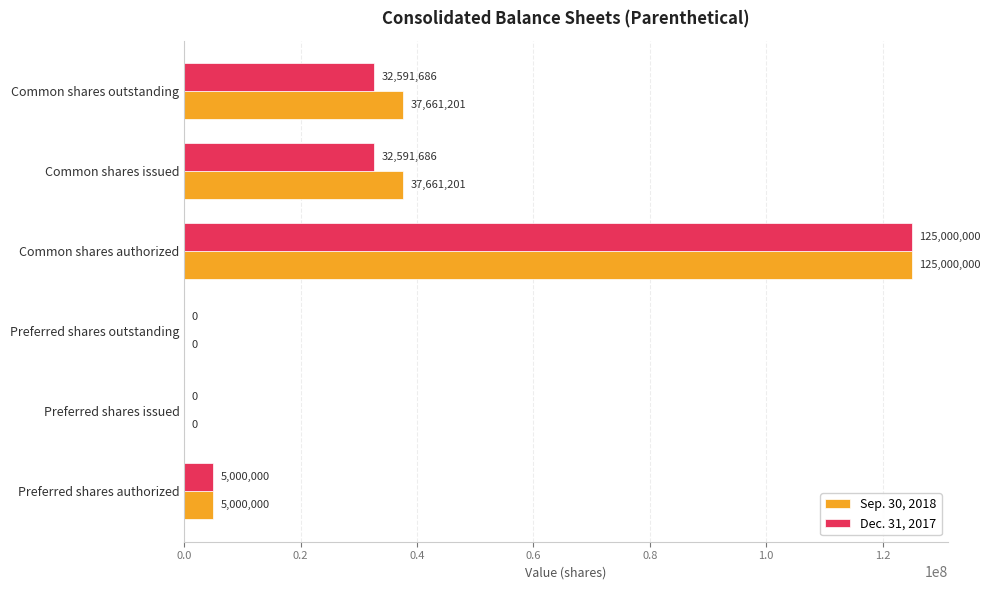

What are all the series names shown in the legend?

Sep. 30, 2018, Dec. 31, 2017